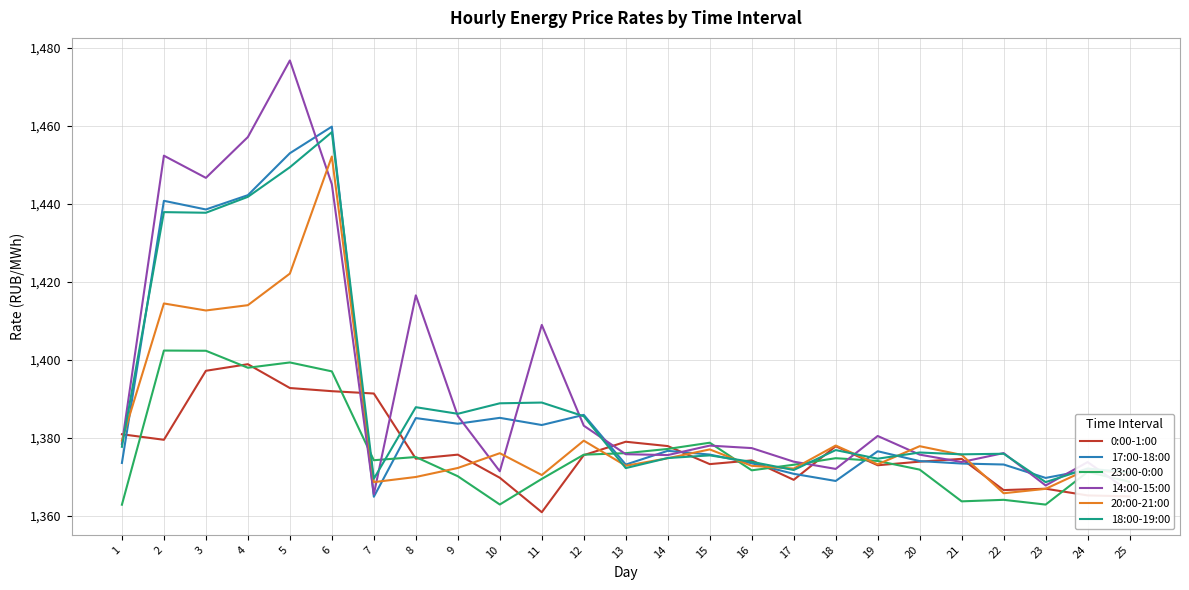

The 17:00-18:00 series shows 340.3 at 7. True or false?

False